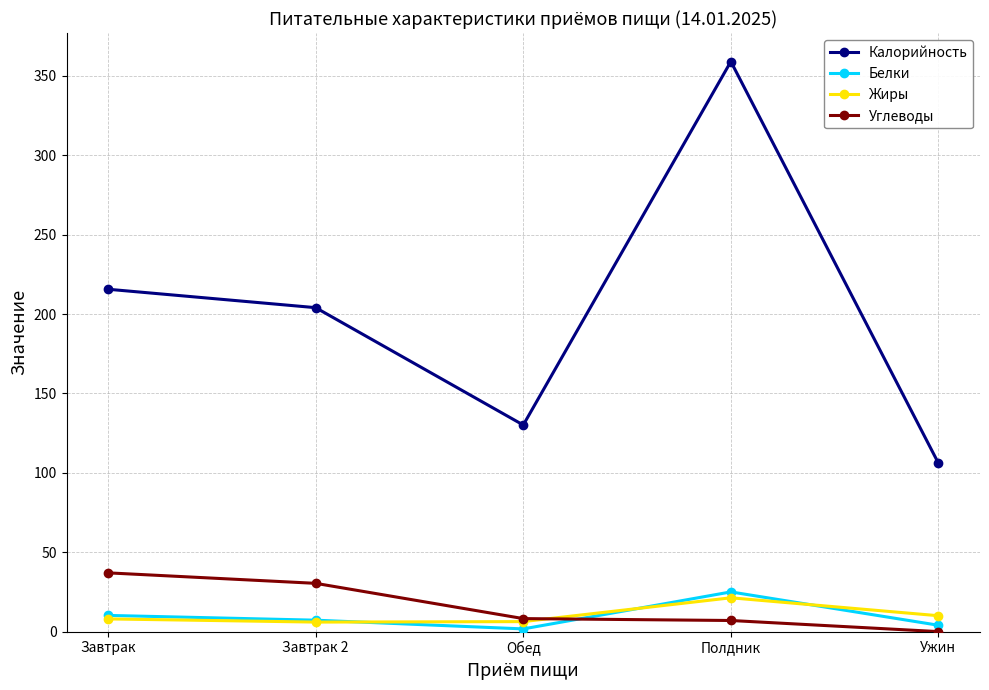

True or false: Калорийность and Углеводы intersect in this chart.

False